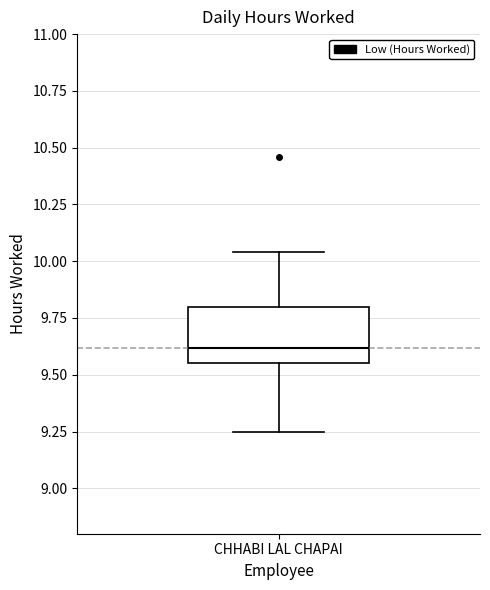

Transcribe this box plot: give where the median line is, the range the box spans, and where the two whiskers end, as read against the y-axis. The values are not printed on the chart, so give them approximately, as read against the axis.

median 9.60, box 9.55 to 9.80, whiskers 9.25 to 10.05